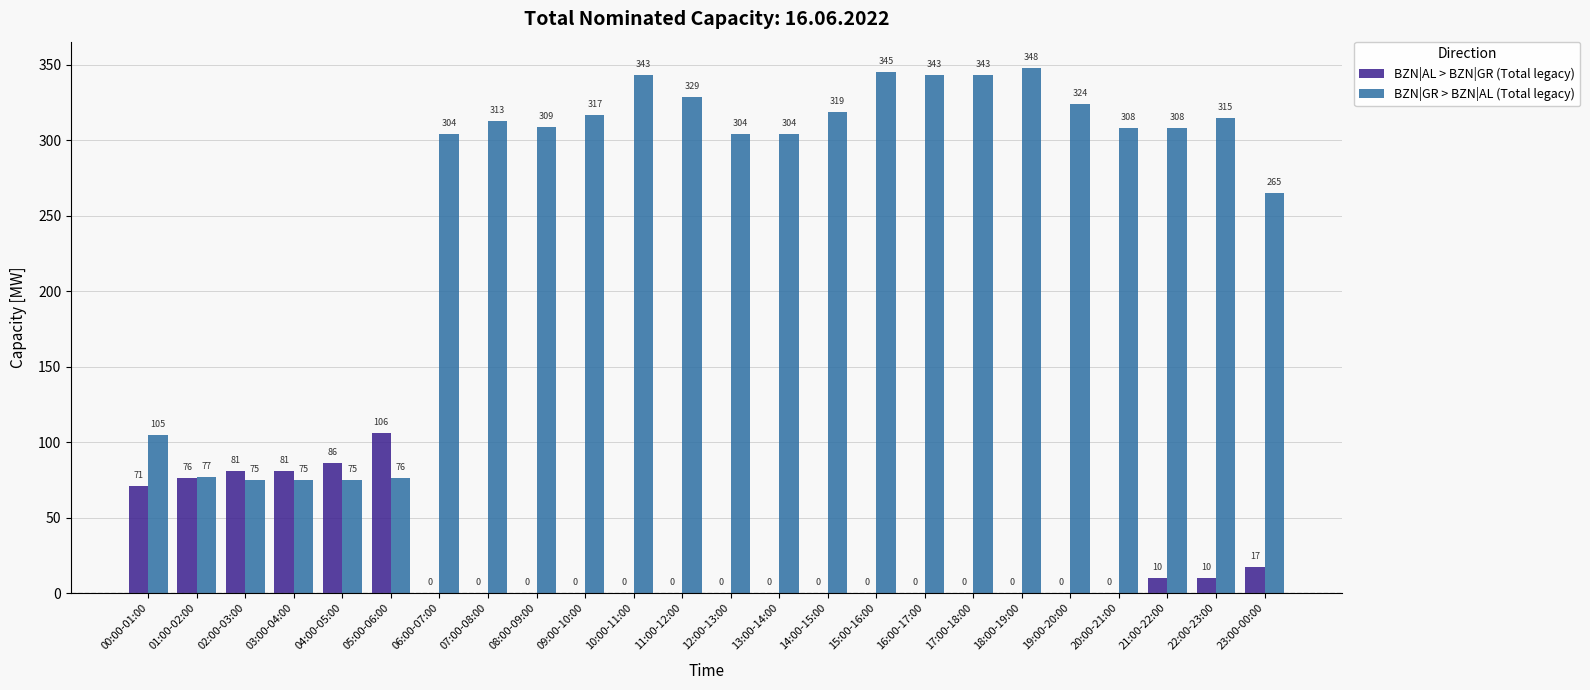

What are all the series names shown in the legend?

BZN|AL > BZN|GR (Total legacy), BZN|GR > BZN|AL (Total legacy)